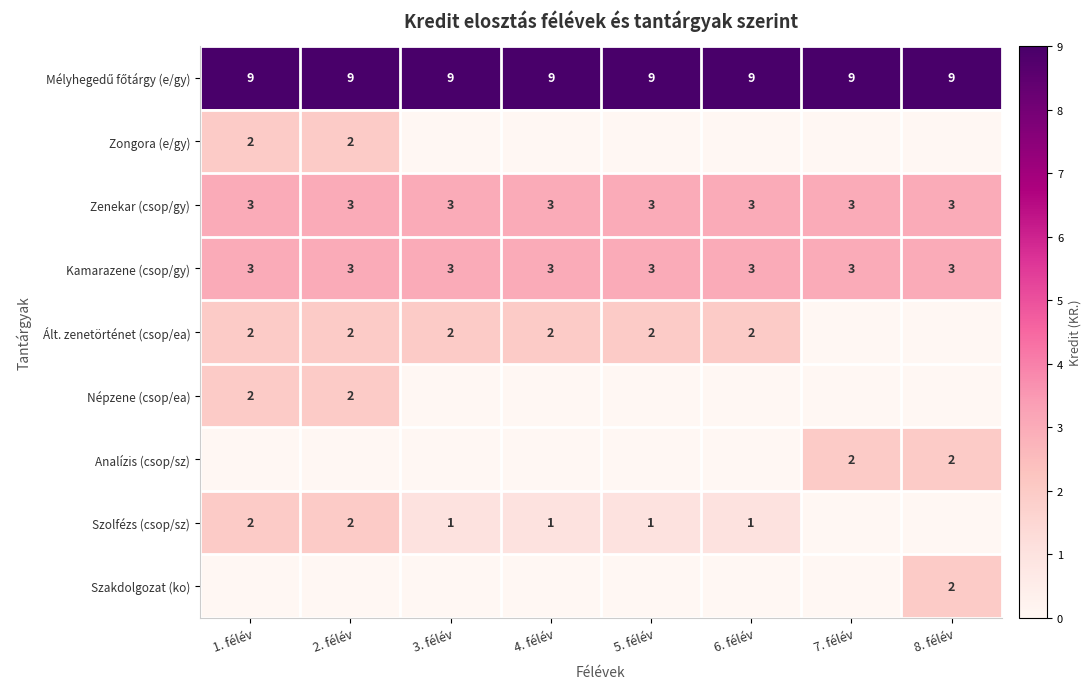

What is the average value of the Zenekar (csop/gy) series?

3